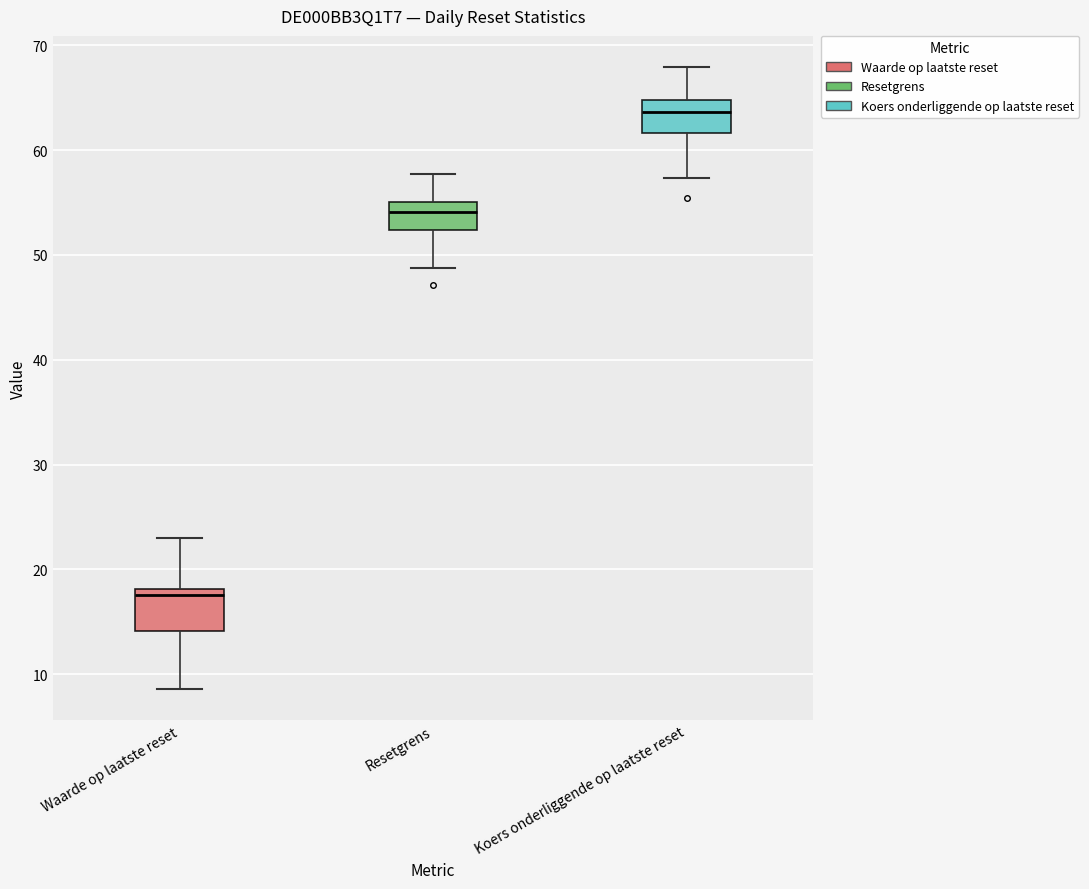

Where does the median line of the box for Resetgrens sit on the y-axis? The values are not printed on the chart, so give them approximately, as read against the axis.

54